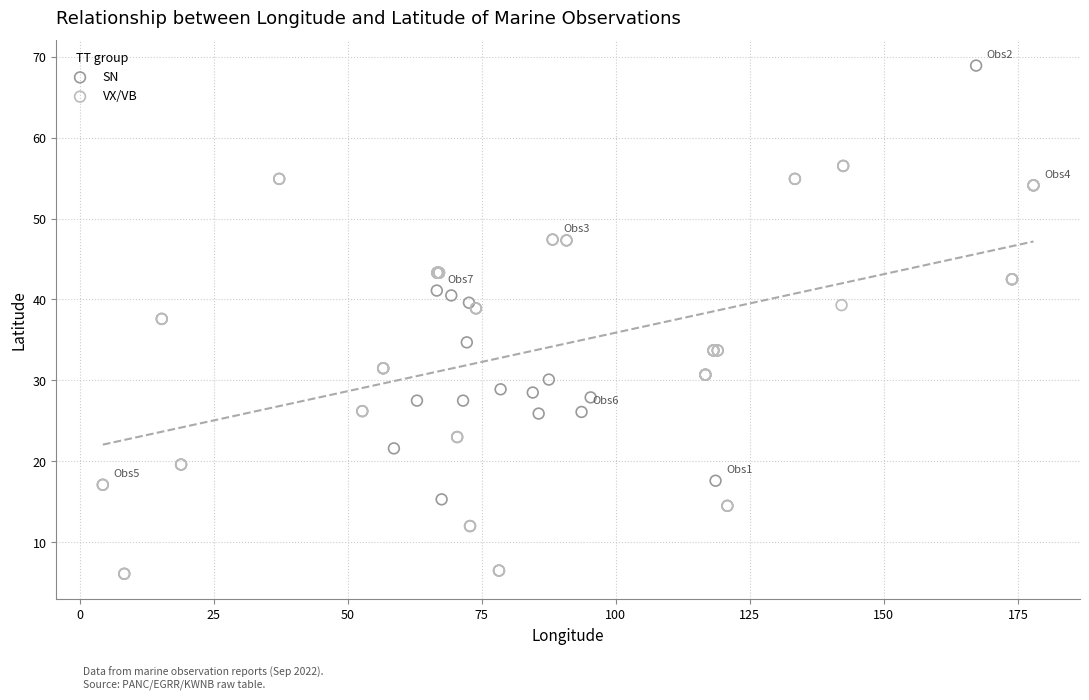

What are all the series names shown in the legend?

SN, VX/VB